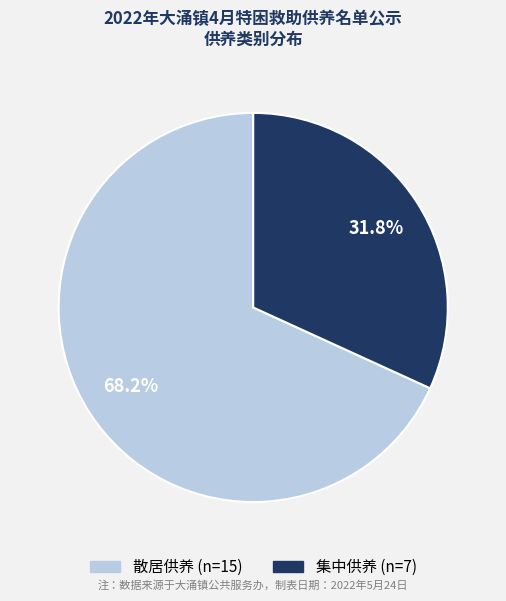

Is it true that 集中供养 is 32% of the pie?

True